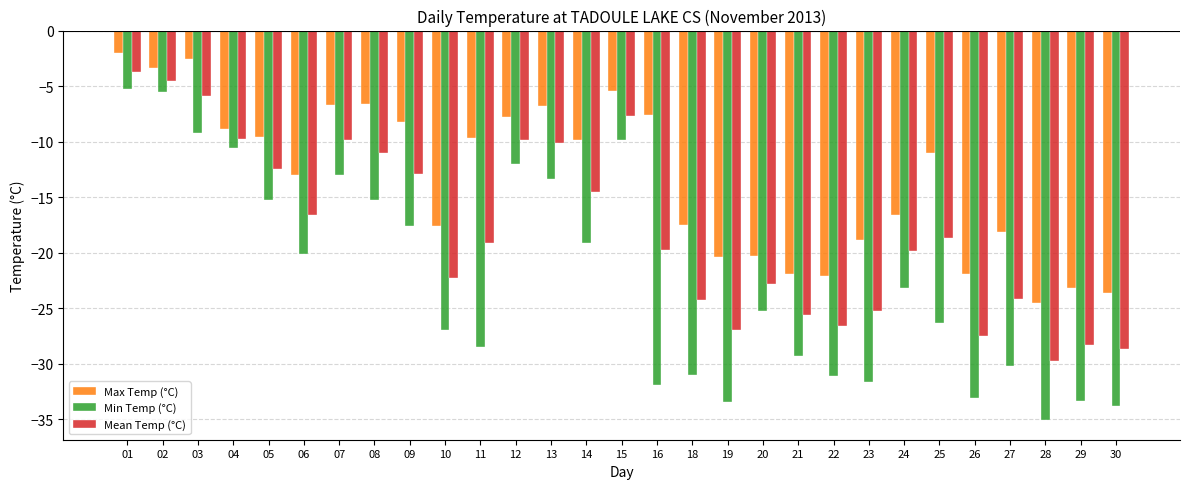

What is the value of the Min Temp (°C) bar at the 5th from the left?

-15.3